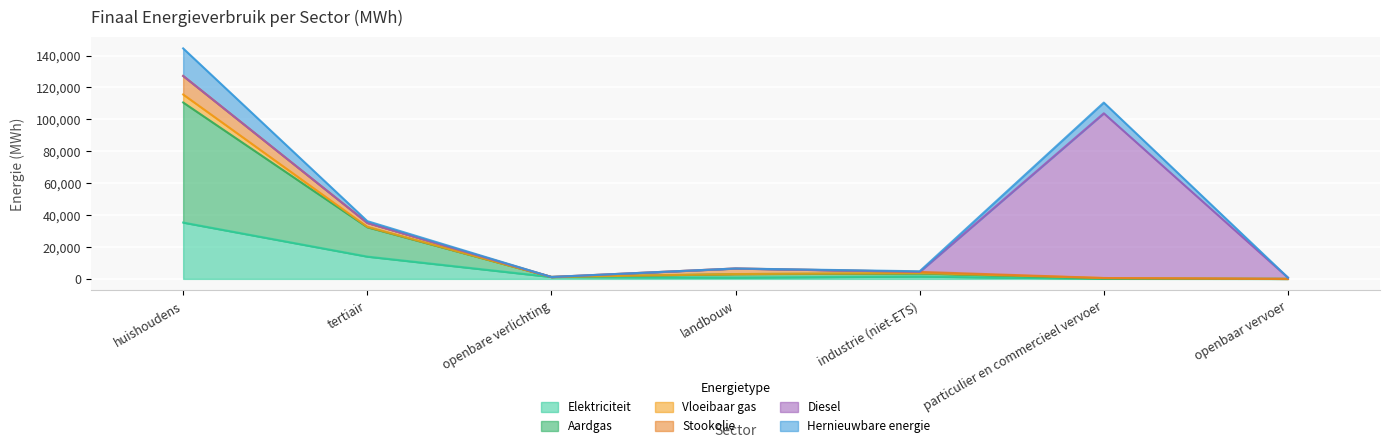

What is the difference between the highest and lowest values at tertiair?

18429.9